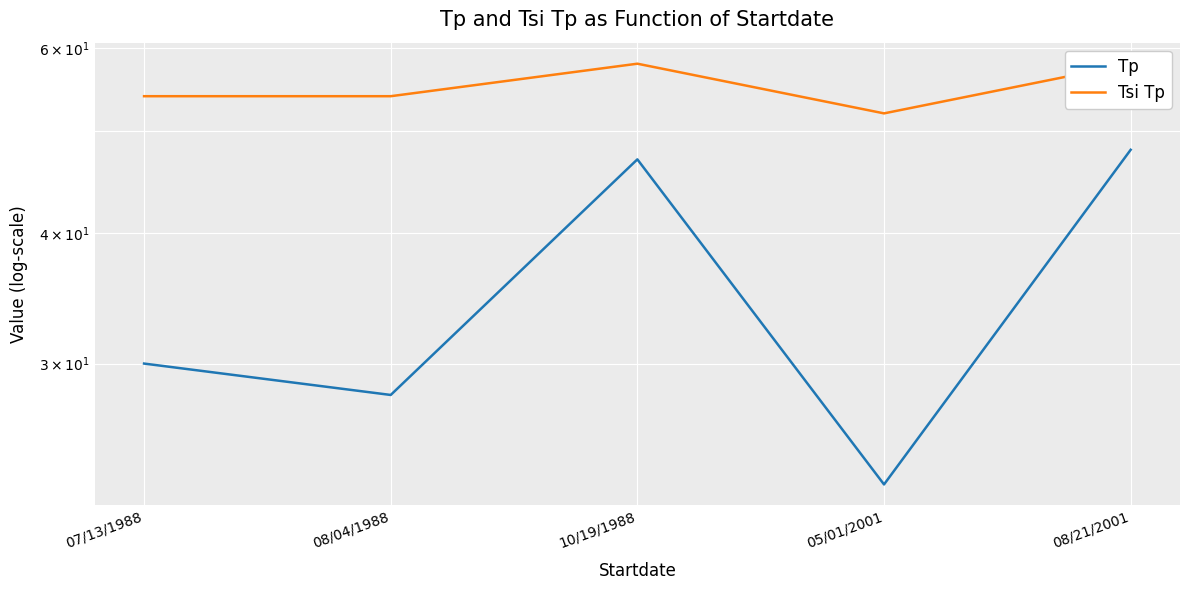

What is the total value across all series at 08/04/1988?

82